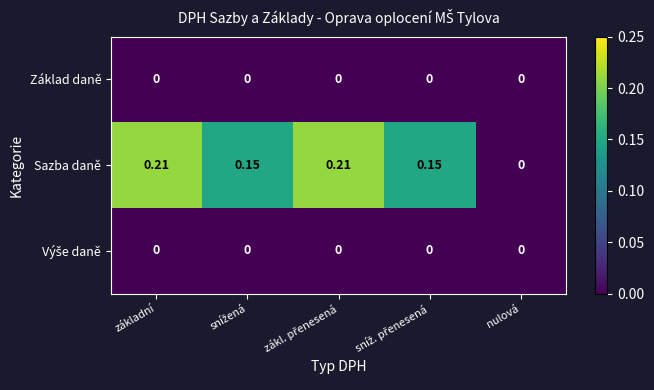

Which series has the widest spread of values?

Sazba daně